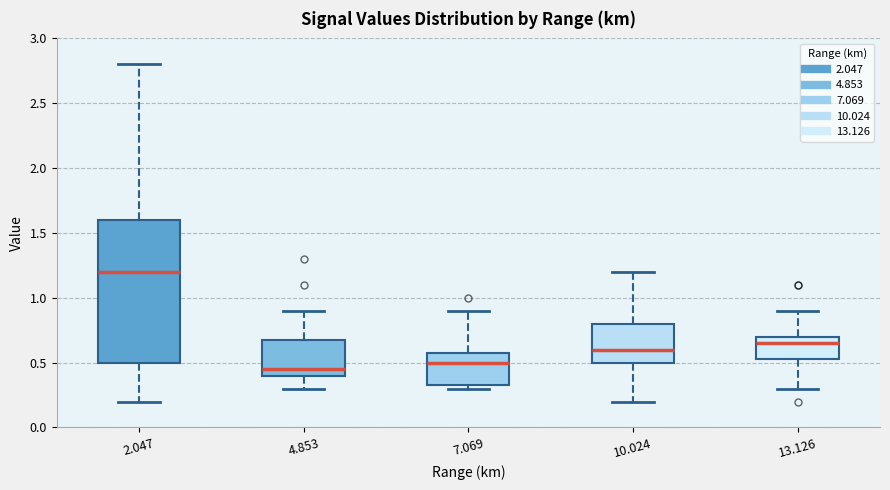

Comparing the boxes themselves (not the whiskers), which one is the tallest?

2.047